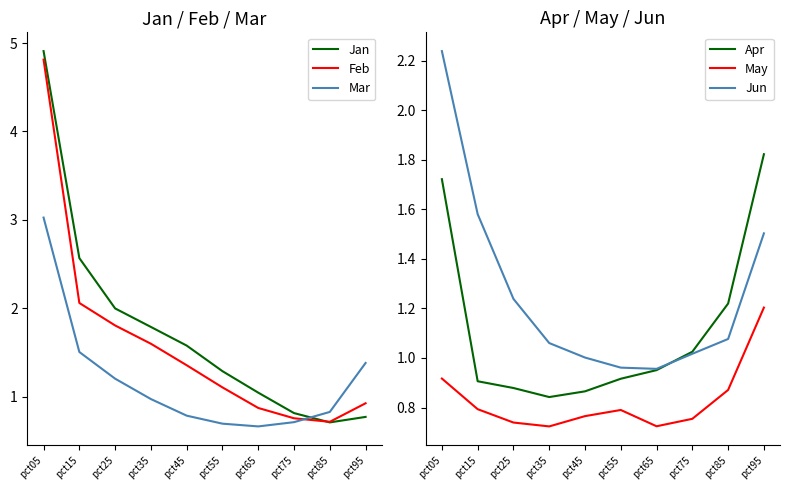

How many values in the Jun series are below 1?

2